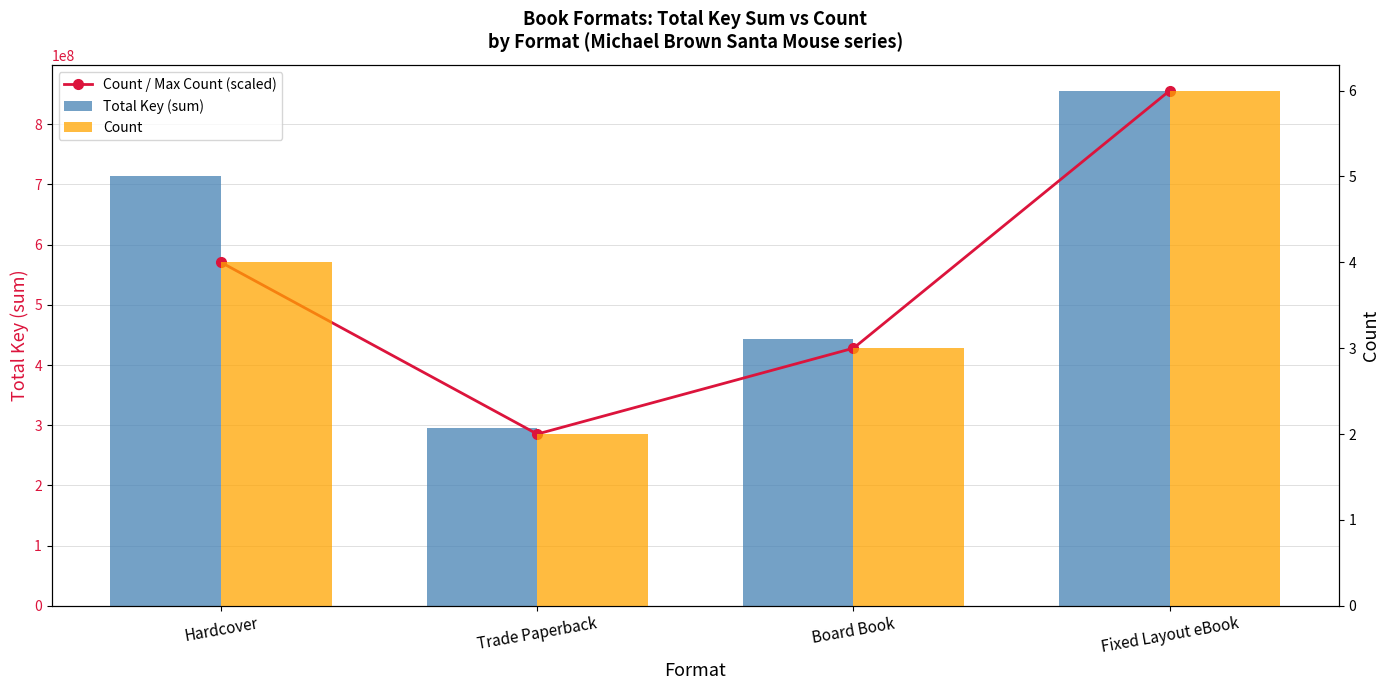

Which category has the highest value in the Count / Max Count (scaled) series?

Fixed Layout eBook